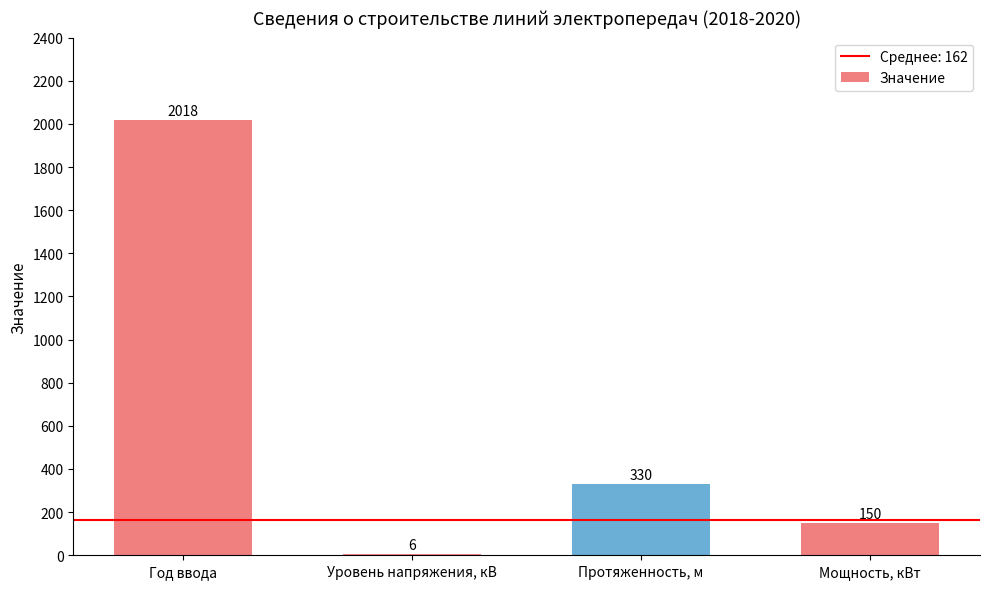

The value at Мощность, кВт is 56. True or false?

False